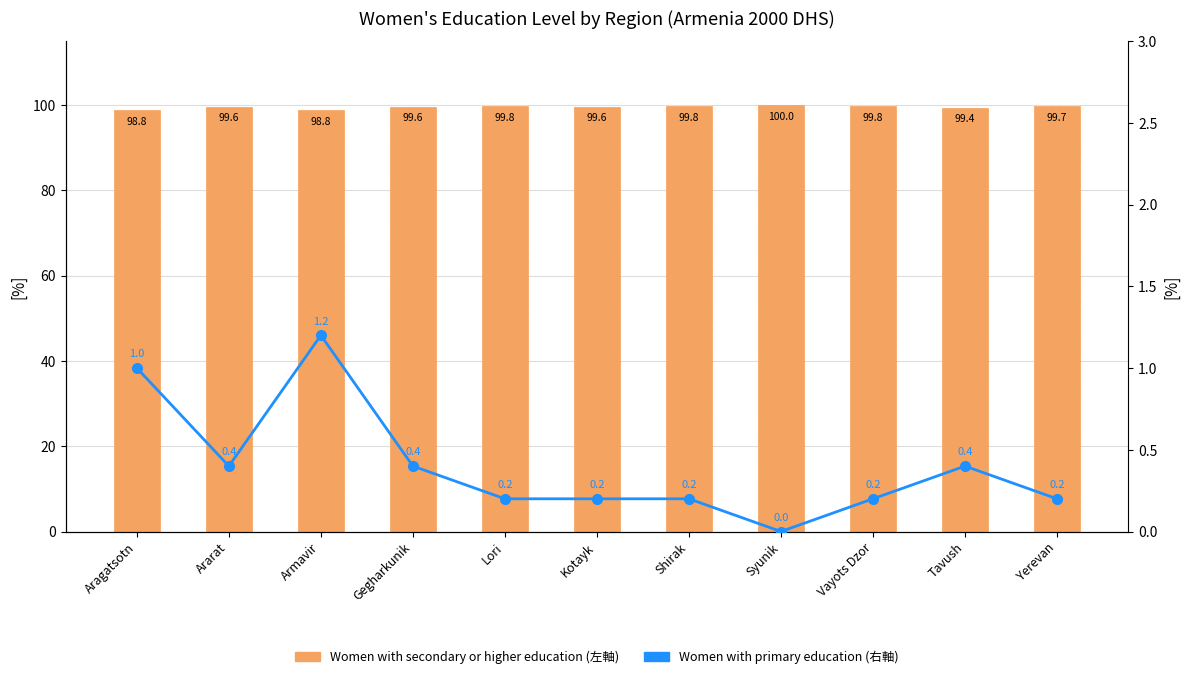

How many groups of bars are there?

11